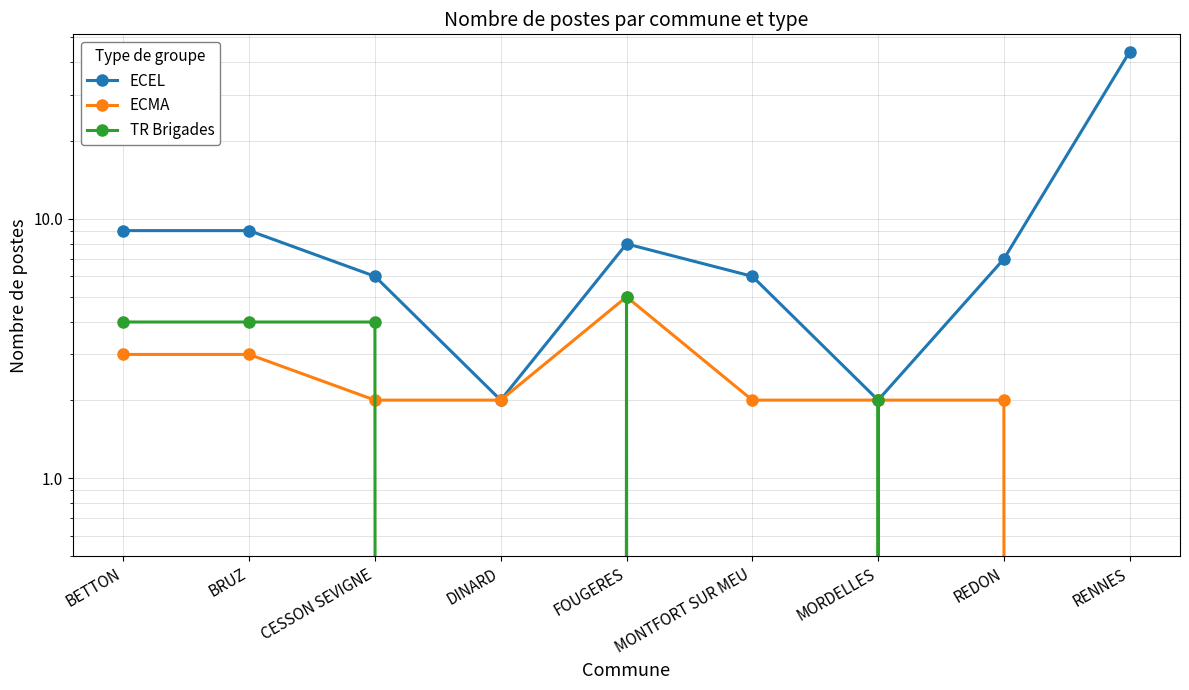

At which category is the sum across all series the highest?

RENNES